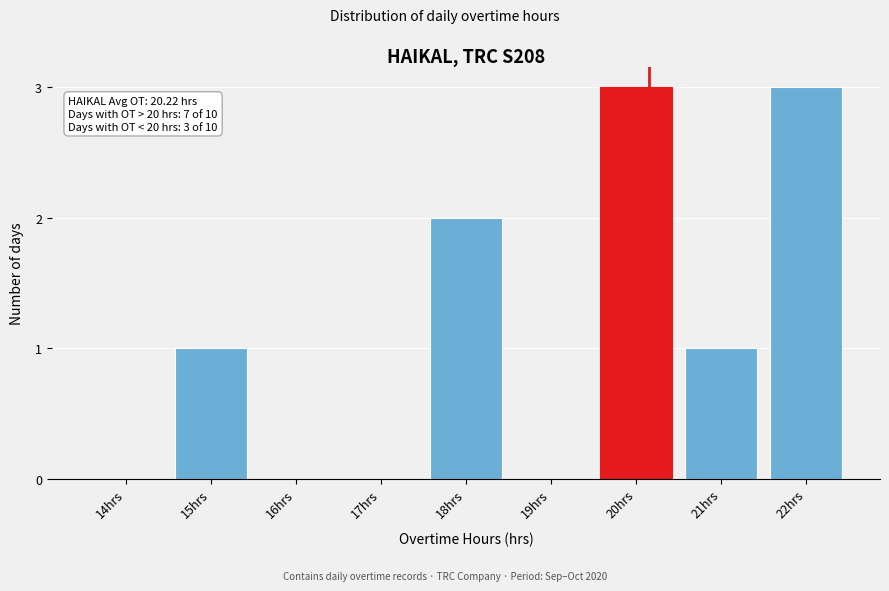

Reading left to right, what are all the values shown in this chart?

14hrs=0	15hrs=1	16hrs=0	17hrs=0	18hrs=2	19hrs=0	20hrs=3	21hrs=1	22hrs=3